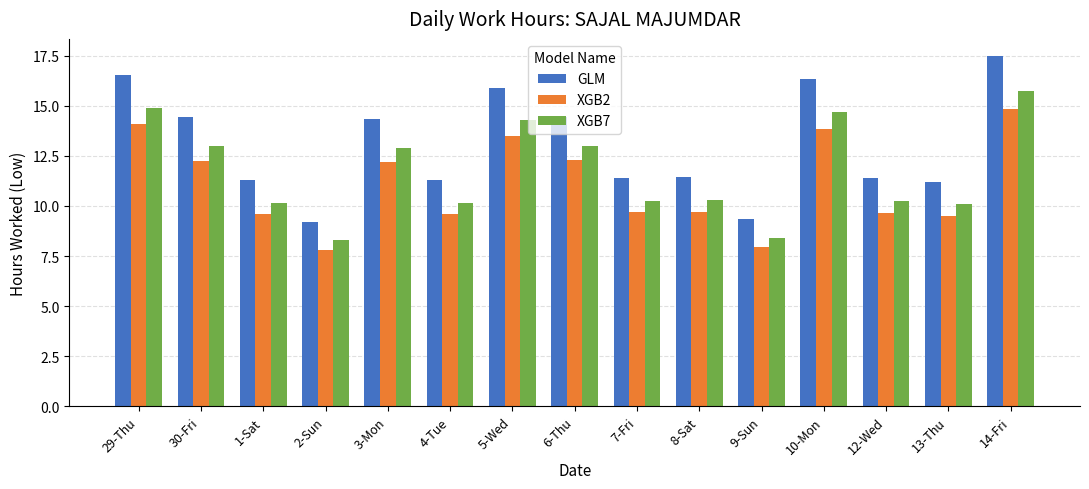

What is the smallest value displayed?

7.8